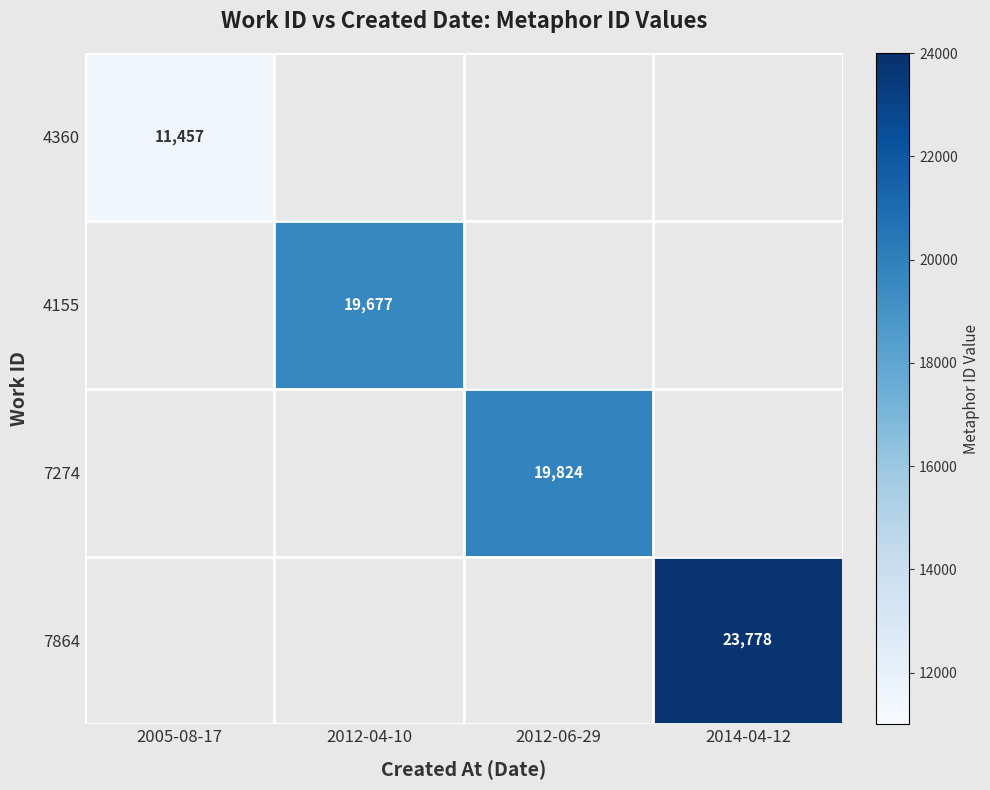

The value of 4360 at 2005-08-17 is 17224. True or false?

False